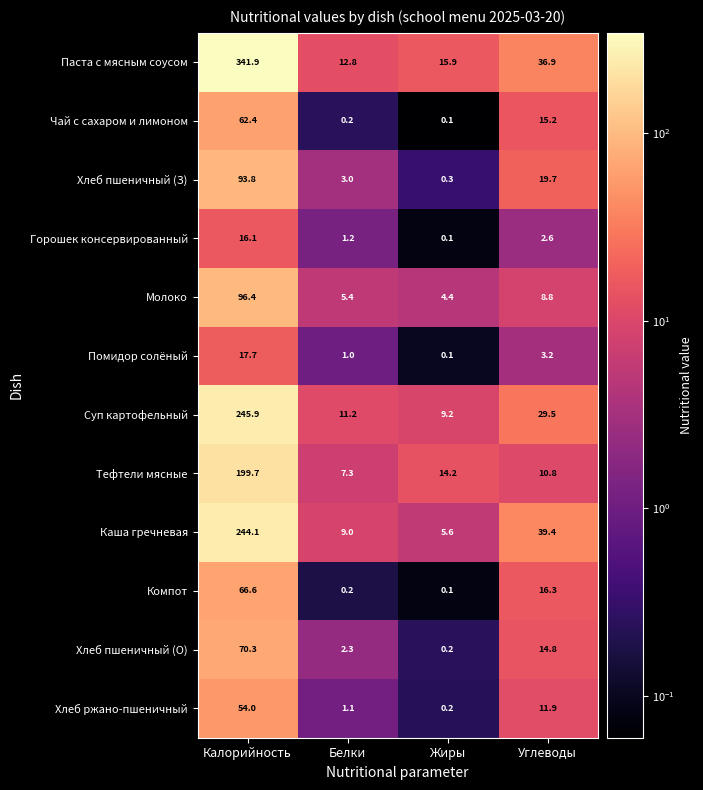

At which label does Чай с сахаром и лимоном reach its minimum?

Жиры